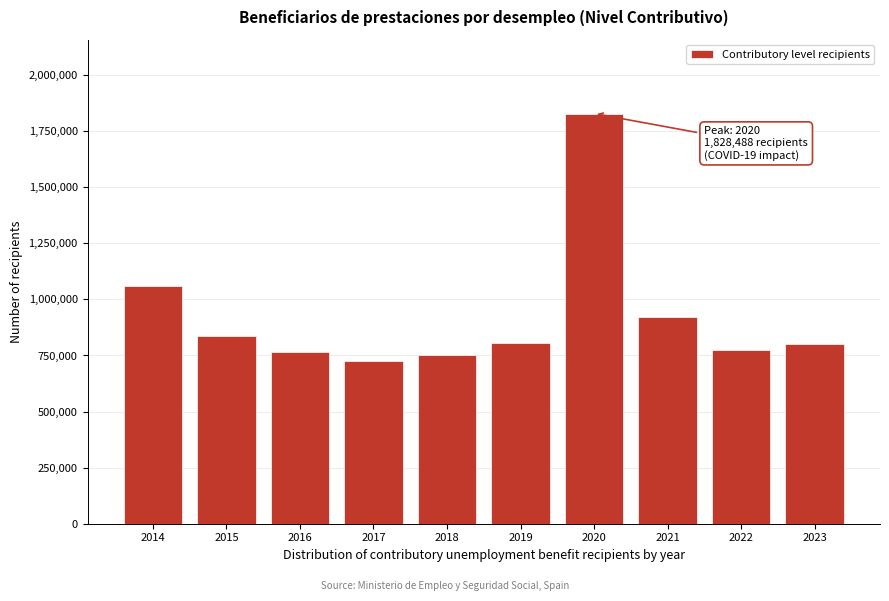

What is the difference between the second highest and minimum values?

333224.7